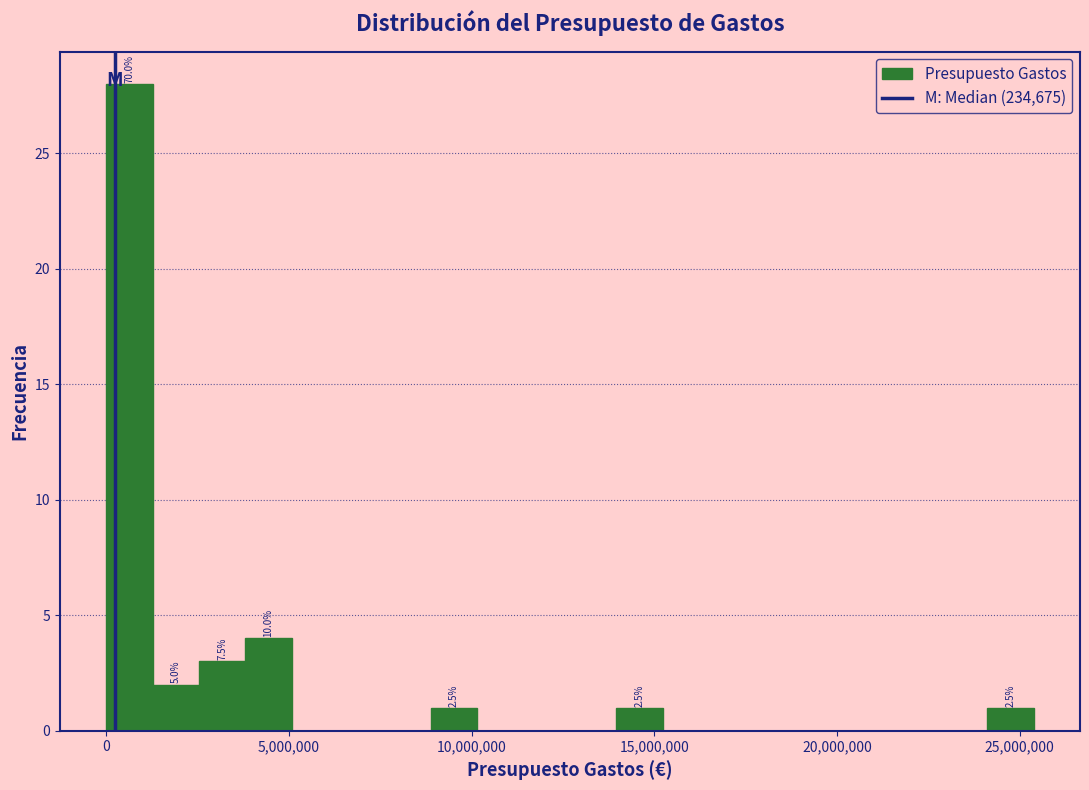

Around what value on the x-axis is the tallest bar? Give the approximate position of its centre, as read against the axis.

500000